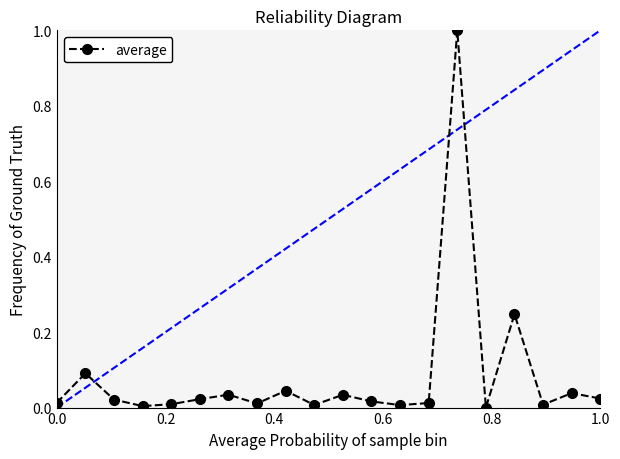

What is the difference between the maximum and minimum values?

1.0